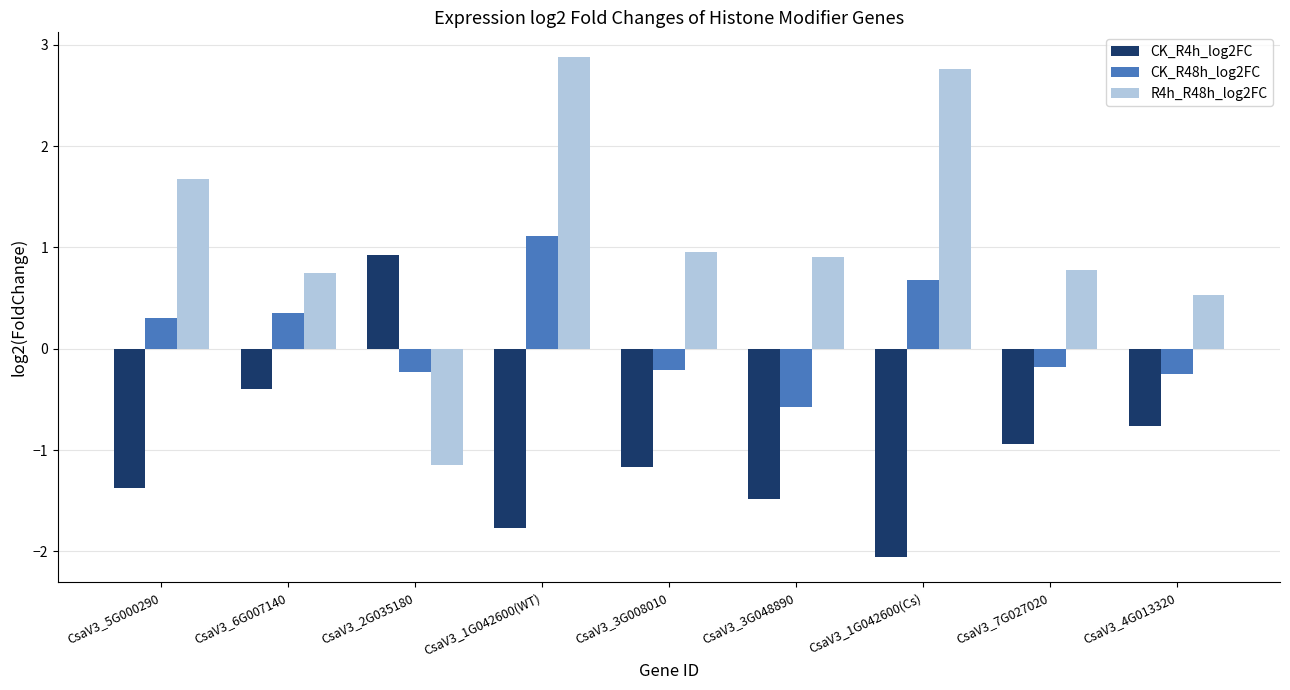

True or false: R4h_R48h_log2FC has a value of 2.9 at CsaV3_1G042600(WT).

True